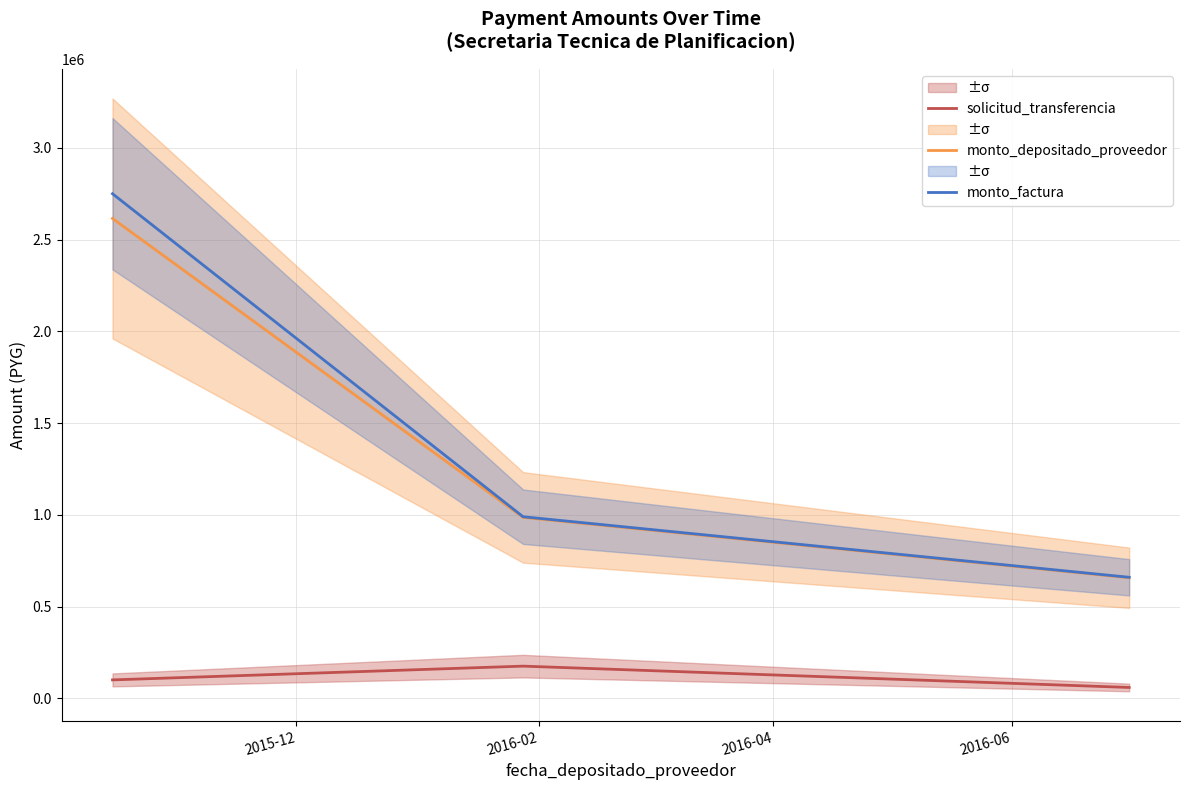

List the series in order of their peak value, highest first.

monto_factura, monto_depositado_proveedor, solicitud_transferencia